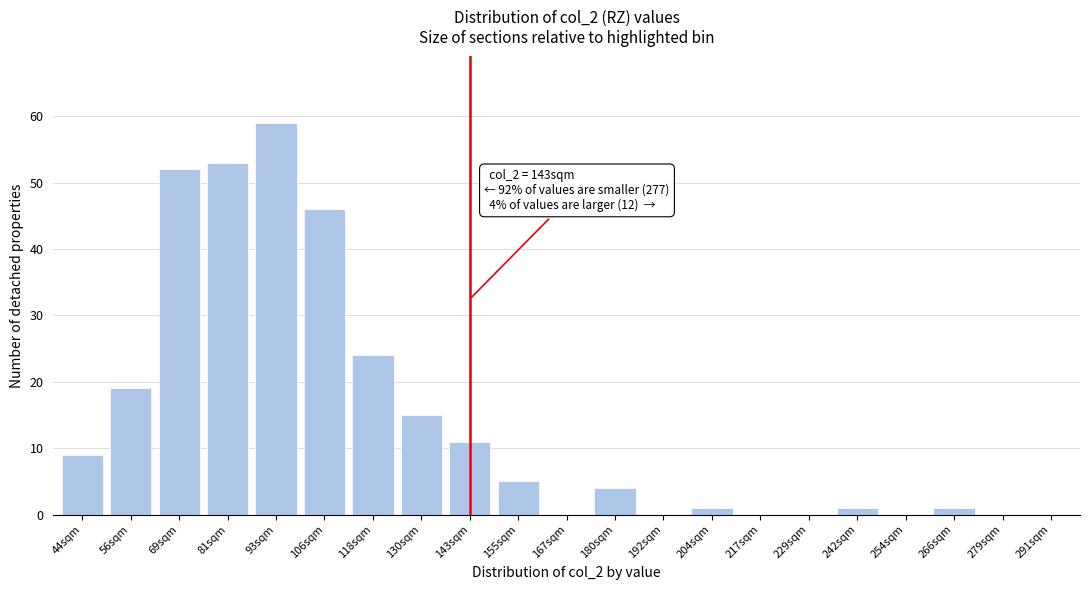

Reading left to right, what are all the values shown in this chart?

44sqm=9	56sqm=19	69sqm=52	81sqm=53	93sqm=59	106sqm=46	118sqm=24	130sqm=15	143sqm=11	155sqm=5	167sqm=0	180sqm=4	192sqm=0	204sqm=1	217sqm=0	229sqm=0	242sqm=1	254sqm=0	266sqm=1	279sqm=0	291sqm=0